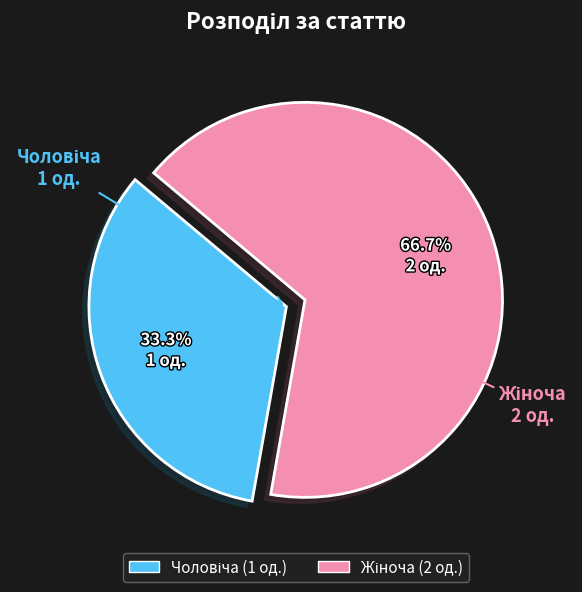

Which slice is the smallest?

Чоловіча